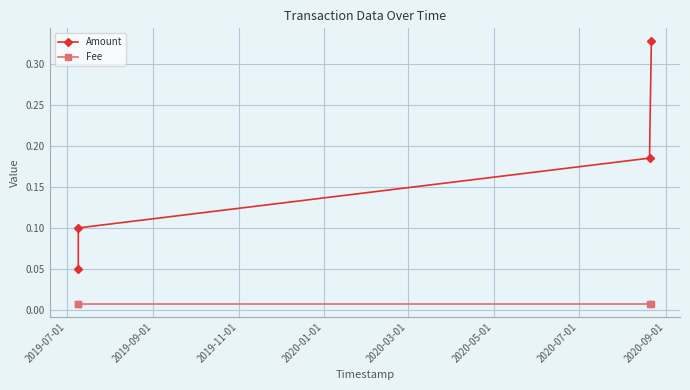

Does the chart display data point markers on the line(s)?

Yes